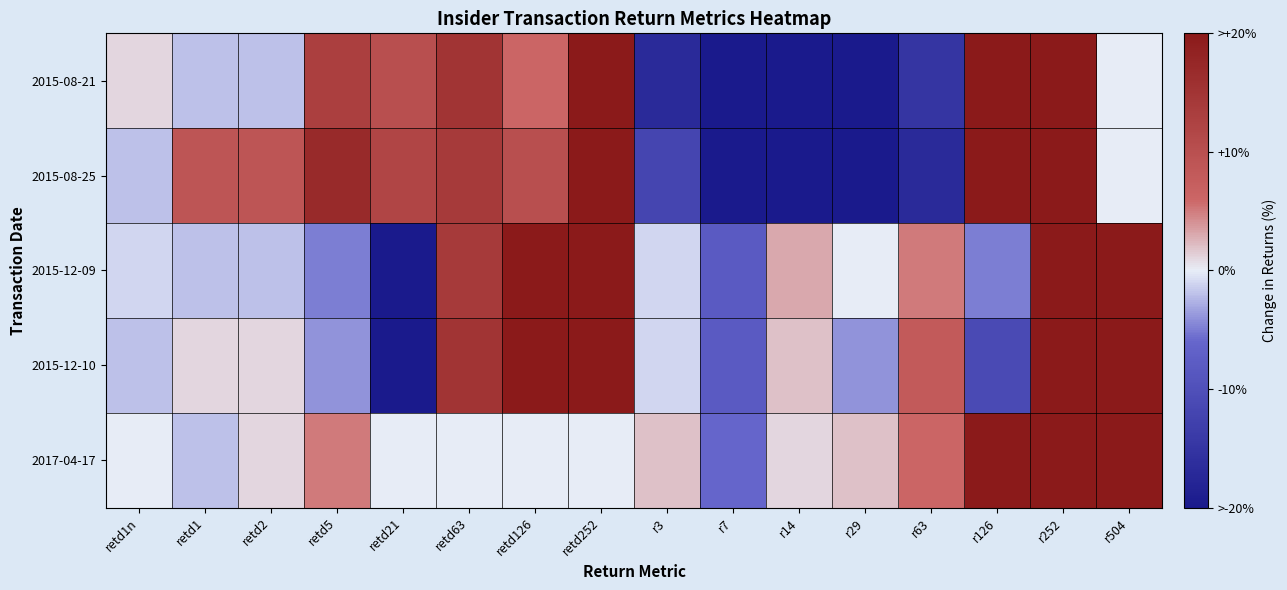

Which has a higher value, r14 or retd63?

retd63